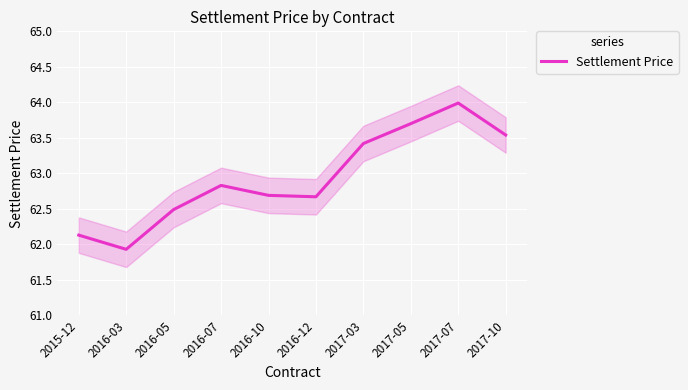

How many values are below 62?

1